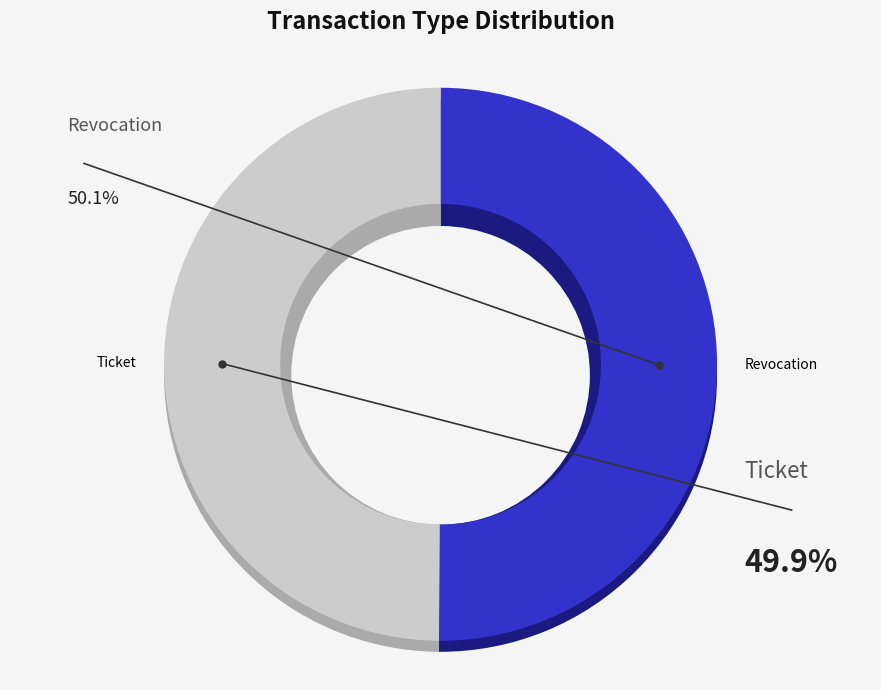

True or false: Ticket accounts for 59% of the total.

False